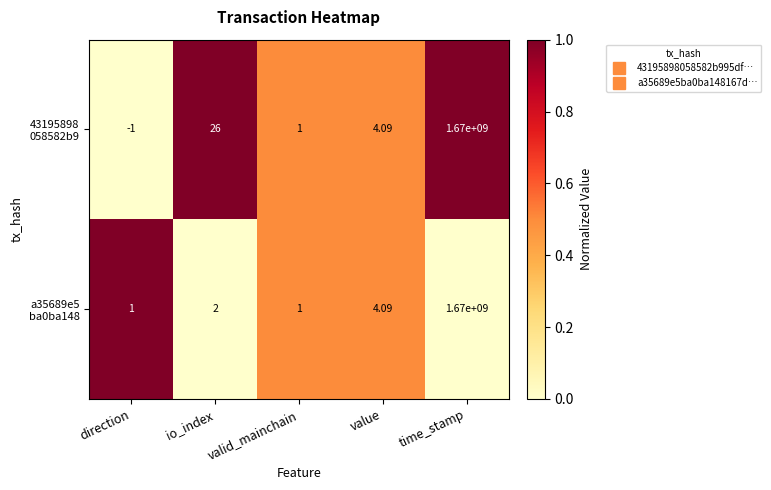

What is the total value across all series at time_stamp?

3340000000.0